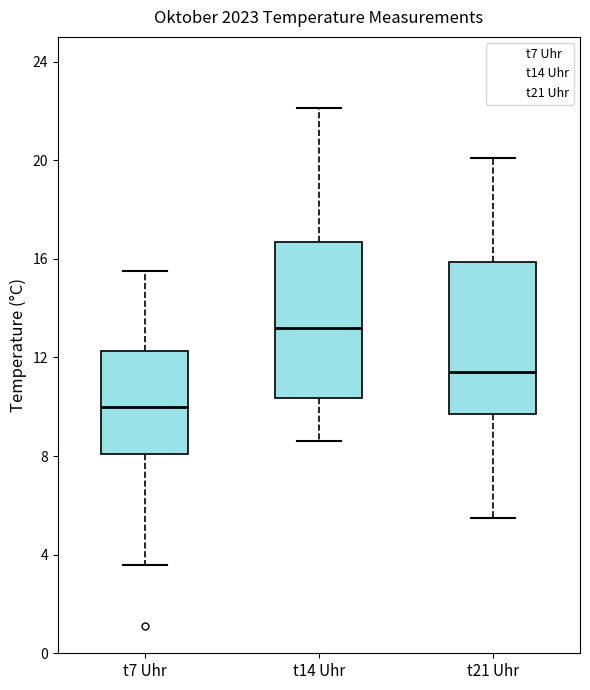

Reading left to right, read every box against the y-axis: the position of its median line, the range the box covers, and the ends of its whiskers. The values are not printed on the chart, so give them approximately, as read against the axis.

t7 Uhr: median 10.0, box 8.0 to 12.5, whiskers 3.5 to 15.5
t14 Uhr: median 13.0, box 10.5 to 16.5, whiskers 8.5 to 22.0
t21 Uhr: median 11.5, box 9.5 to 16.0, whiskers 5.5 to 20.0